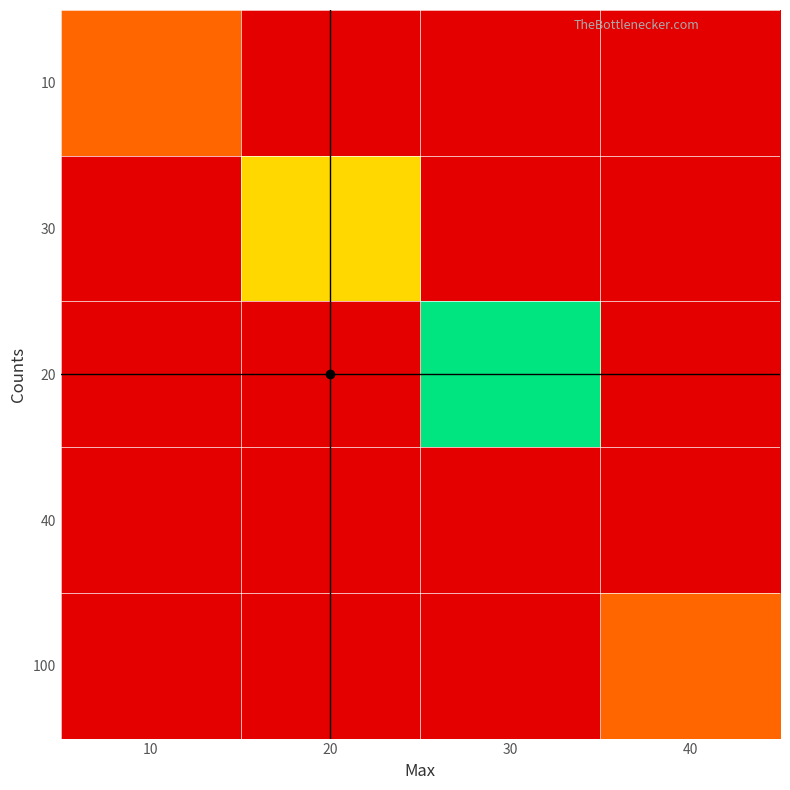

What is the difference between the highest and lowest values at 20?

10